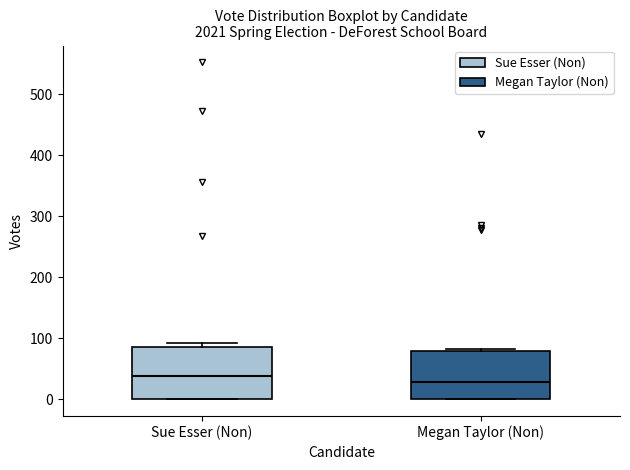

Reading left to right, transcribe this box plot: for each box, give where its median line is, the range the box spans, and where its two whiskers end, as read against the y-axis. The values are not printed on the chart, so give them approximately, as read against the axis.

Sue Esser (Non): median 40, box 0 to 90, whiskers 0 to 90 (just above the box's upper edge)
Megan Taylor (Non): median 30, box 0 to 80, whiskers 0 to 80 (just above the box's upper edge)